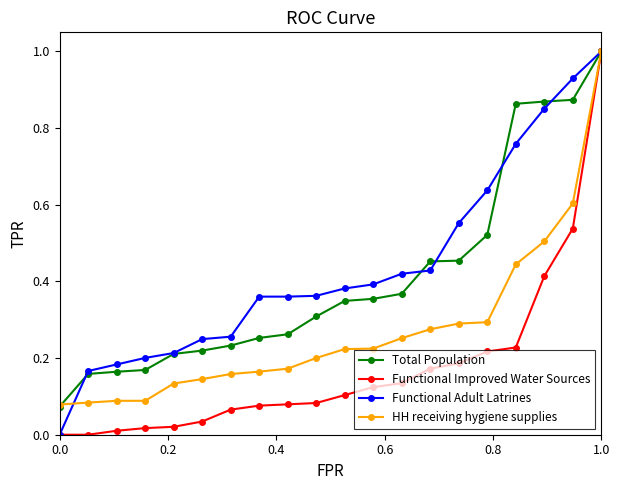

Count the number of categories in the chart.

20